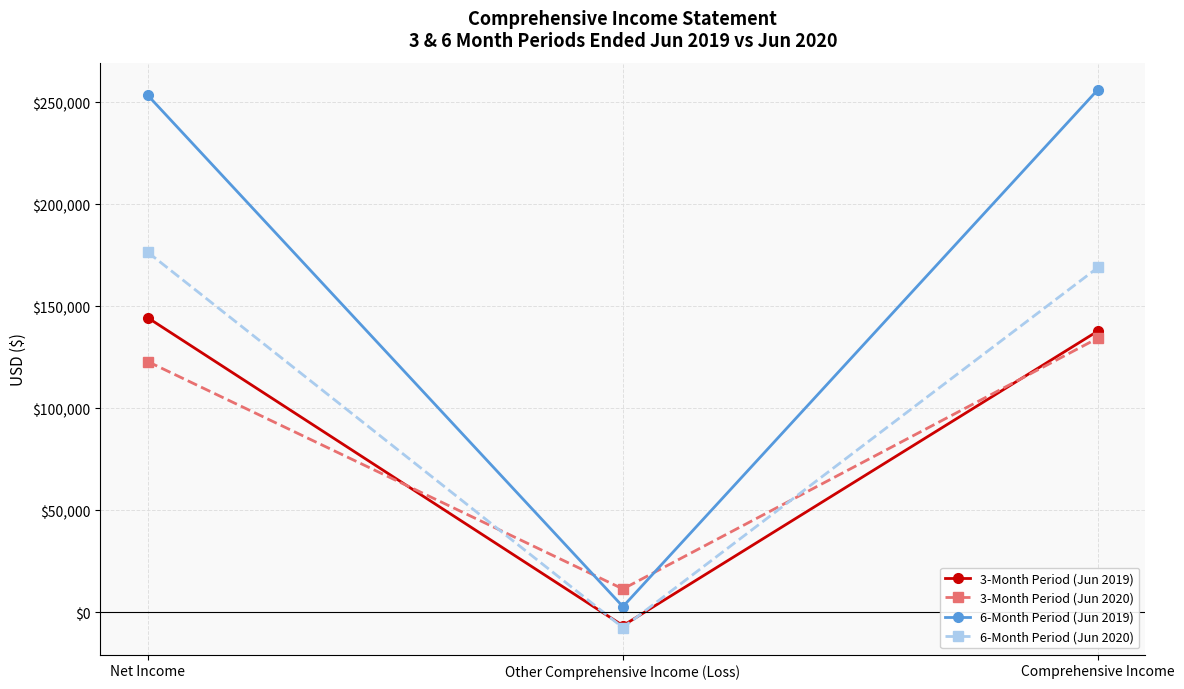

What is the minimum value shown in the chart?

-7419